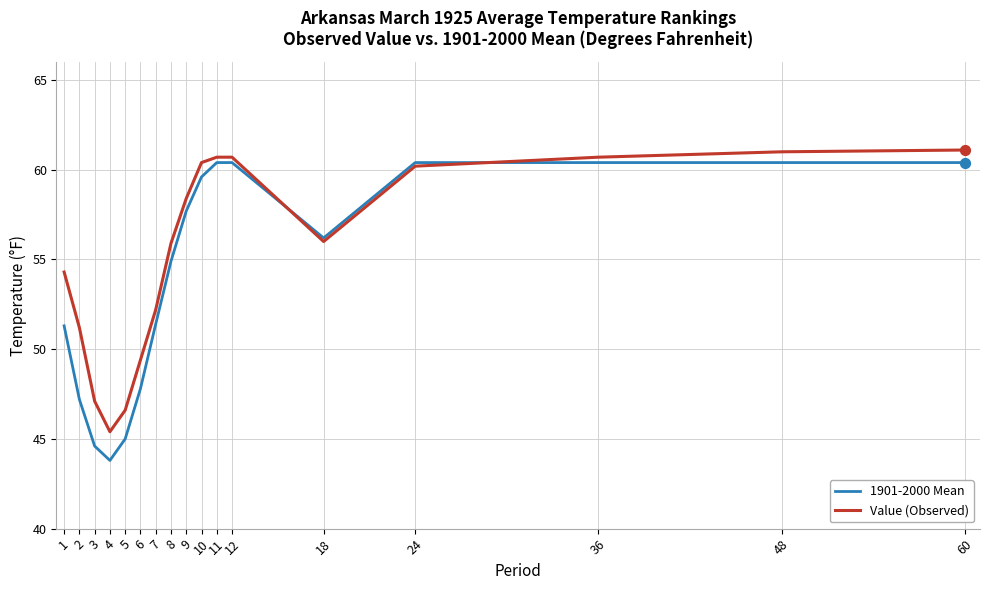

What is the difference between the highest and lowest values at 9?

0.7